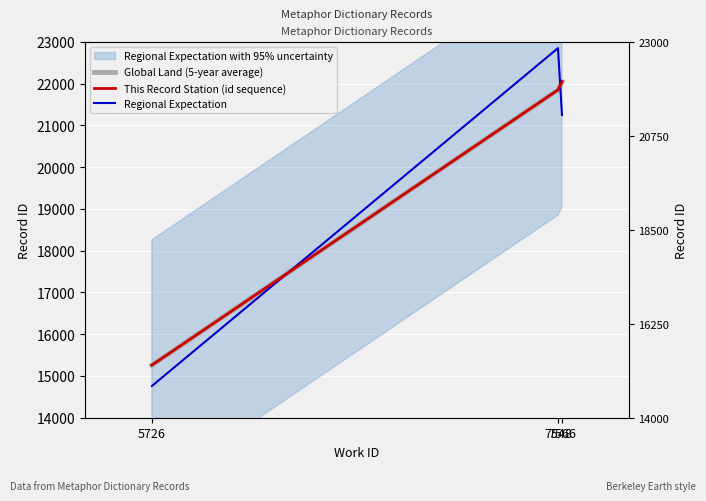

Reading left to right, transcribe all the data shown in this chart.

Global Land (5-year average): 15260	21853	22051
This Record Station (id sequence): 15260	21853	22051
Regional Expectation: 14760	22853	21251